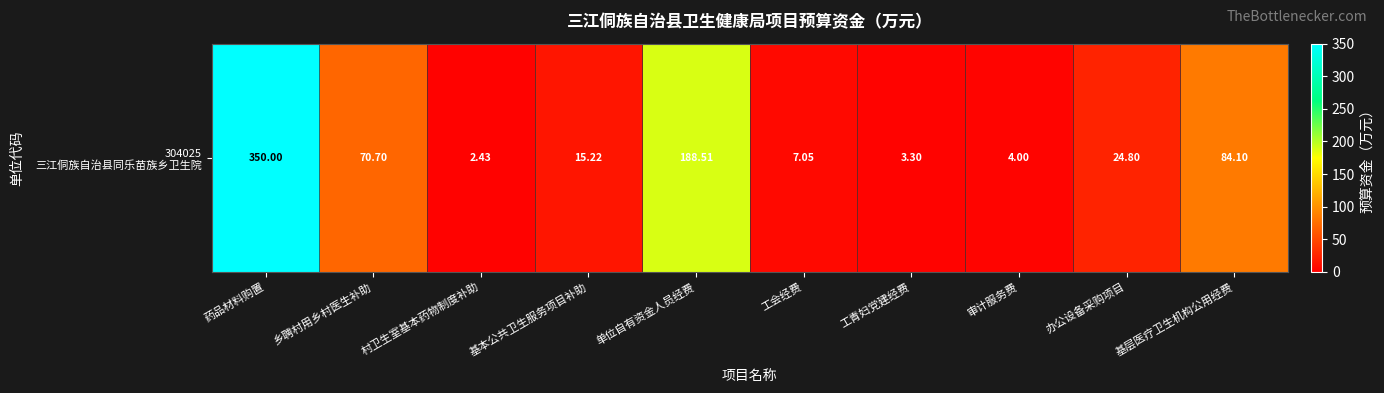

Read the value at 工会经费.

7.0